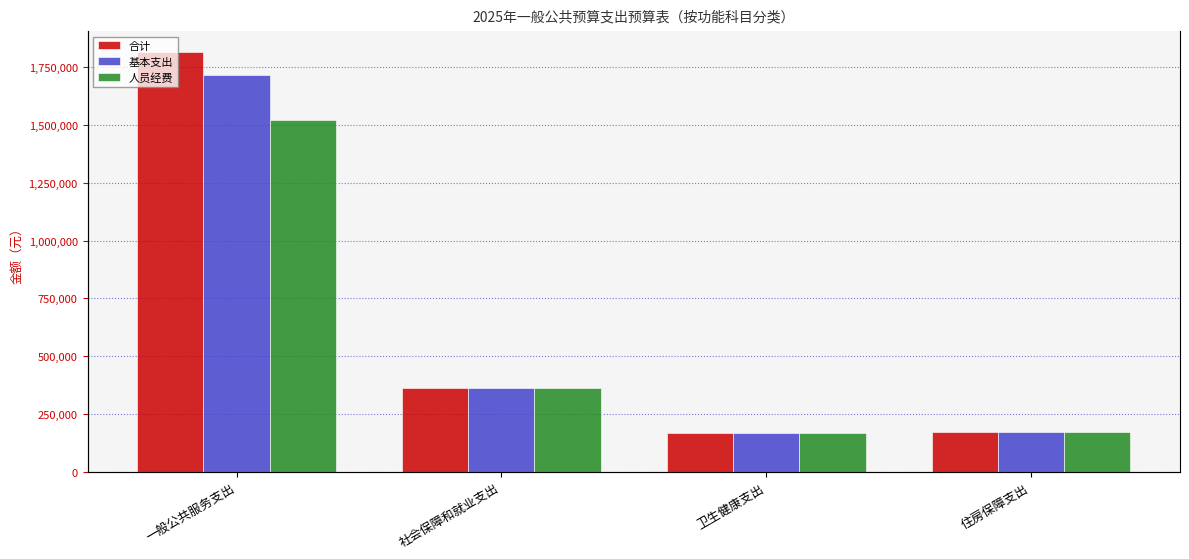

At which category is the sum across all series the highest?

一般公共服务支出